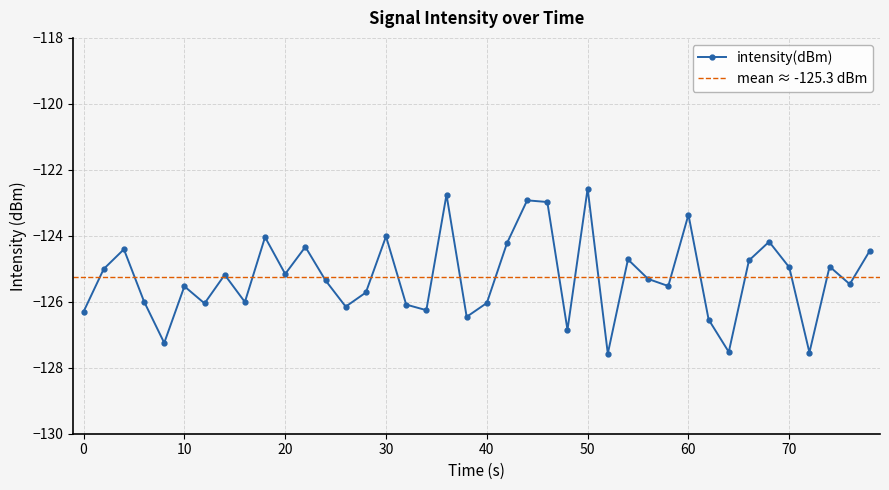

In intensity(dBm), how many points are higher than both neighbors (excluding endpoints)?

13